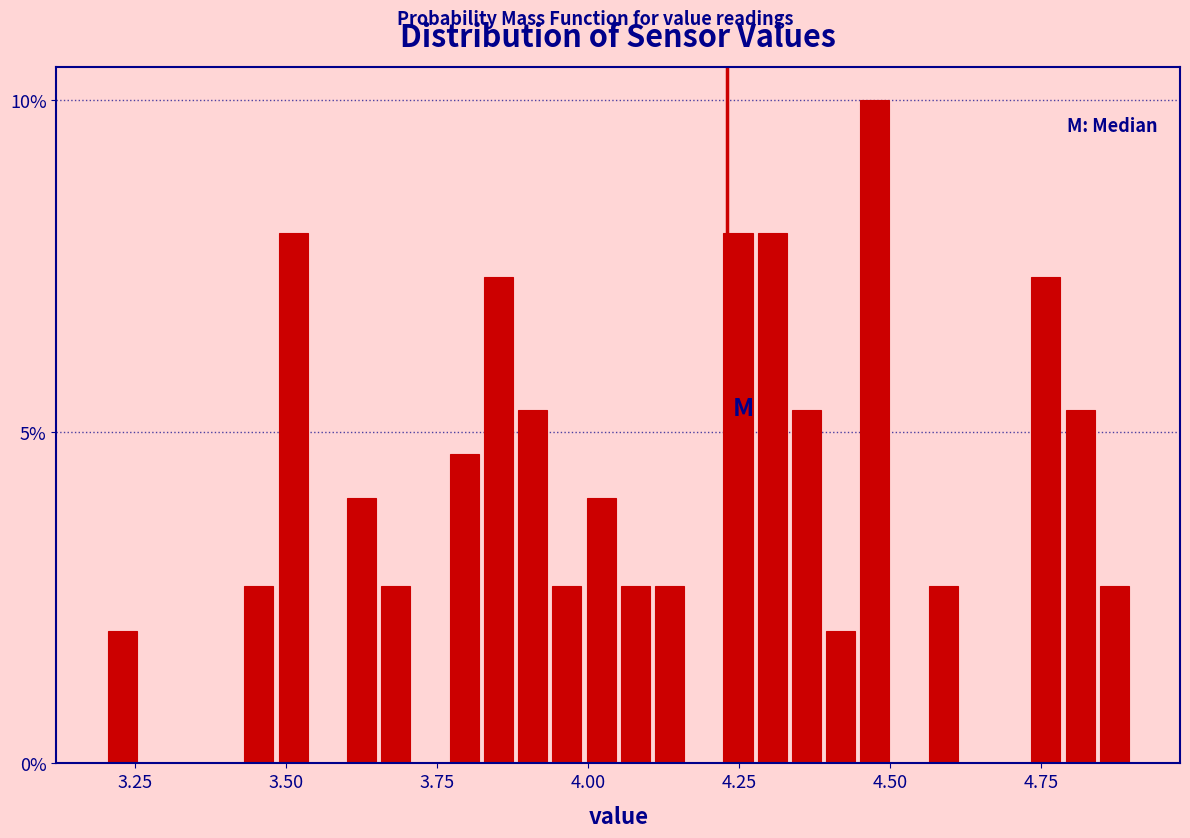

Read against the x-axis, roughly where is the centre of the tallest bar?

4.50